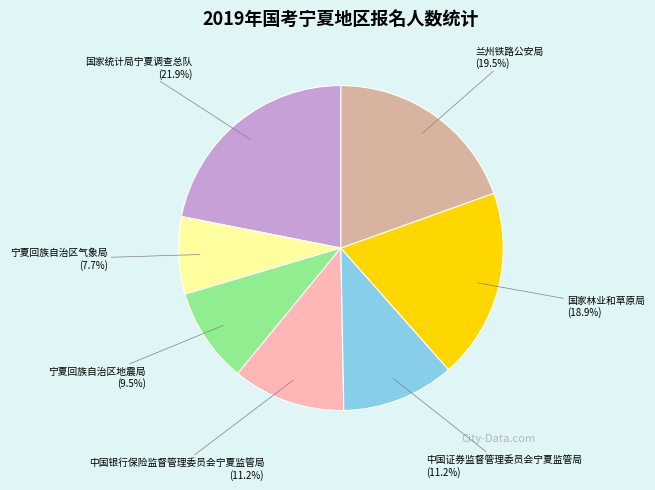

To the nearest percent, what is the difference between the 宁夏回族自治区地震局 and 国家林业和草原局 slice percentages?

9%